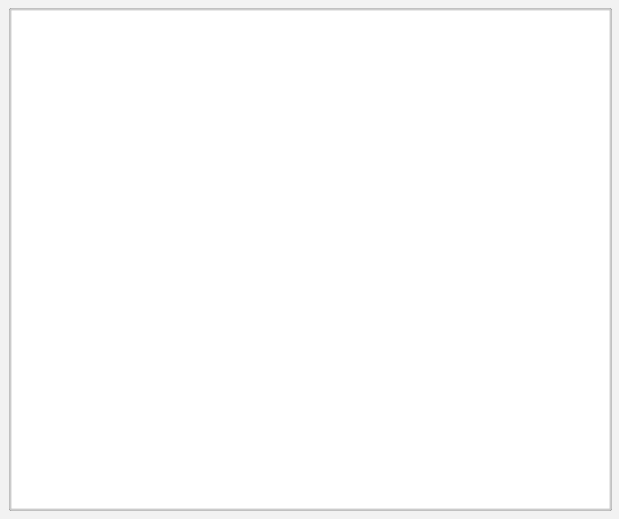

Is the sum of 2020-03-26 and 2020-03-27 greater than half?

Yes